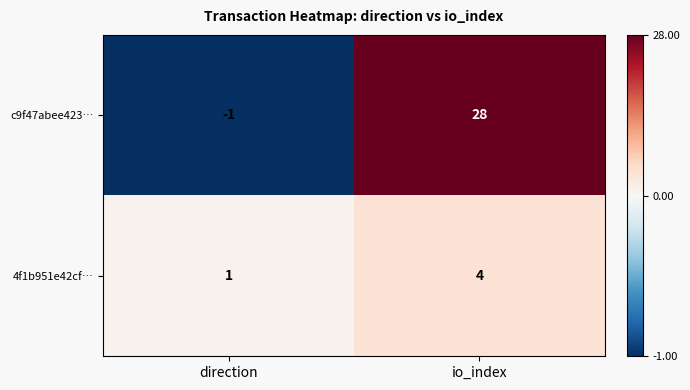

Rank the series at io_index from lowest to highest value.

4f1b951e42cf…, c9f47abee423…